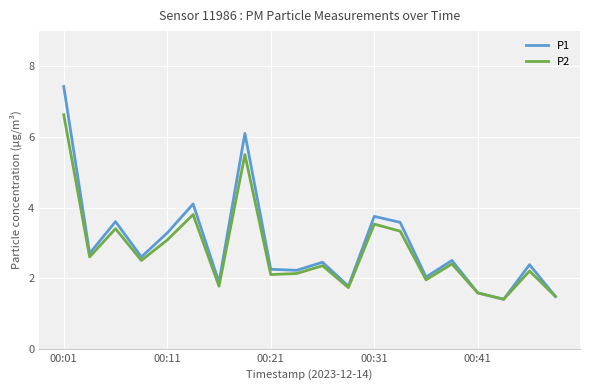

List the series in order of their peak value, lowest first.

P2, P1